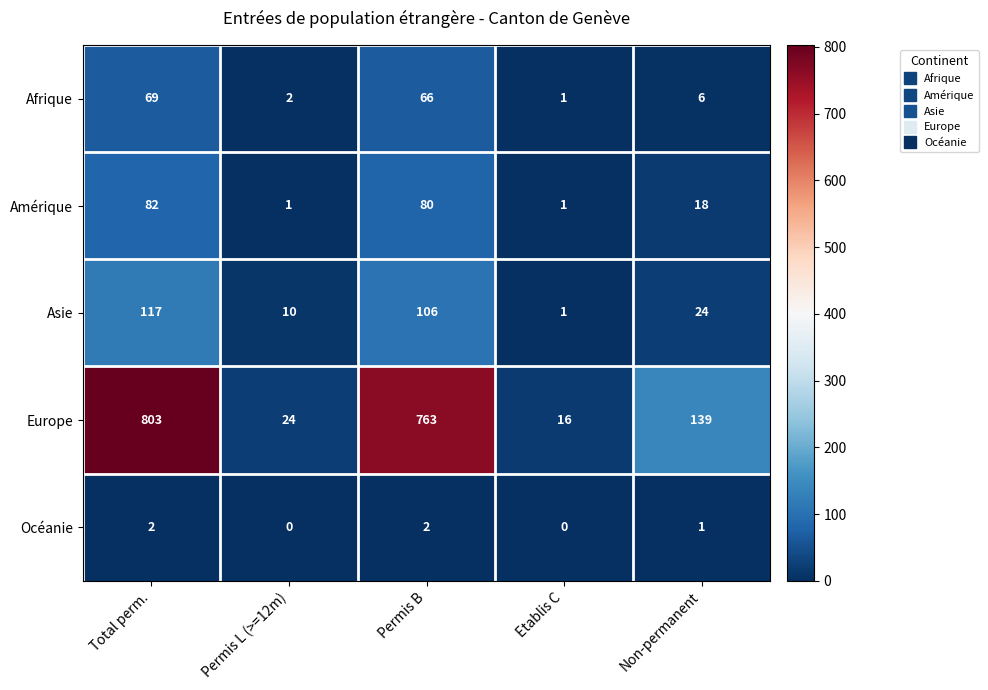

At which label does Océanie first exceed 1?

Total perm.